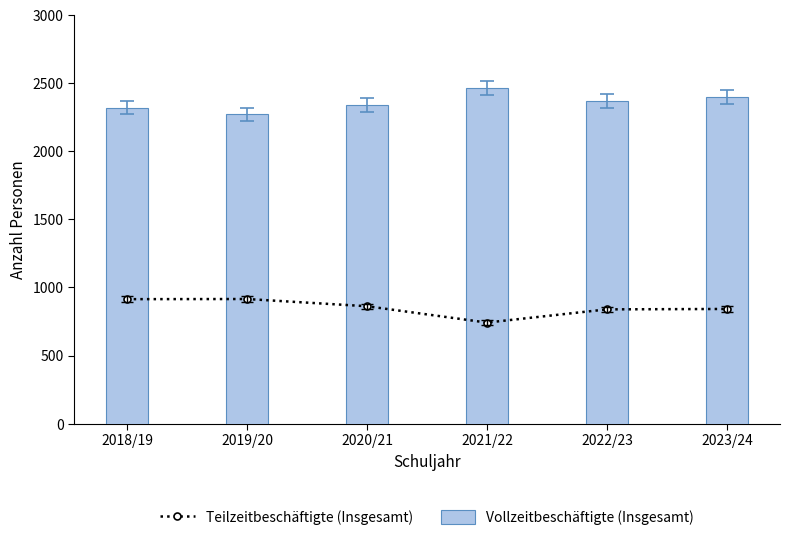

At which category is the sum across all series the highest?

2023/24